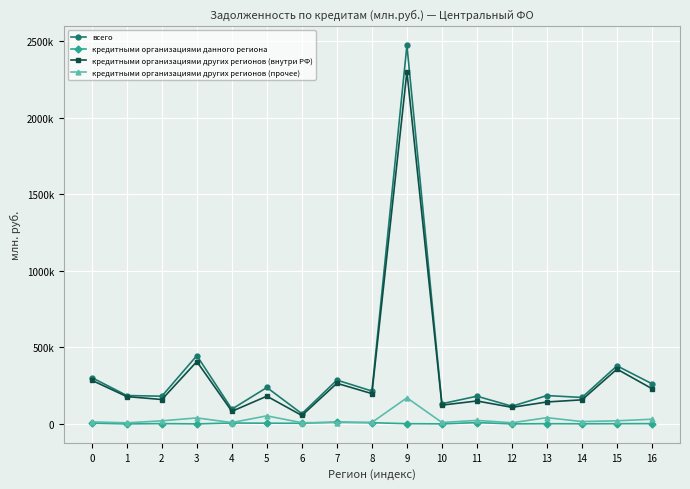

List the series in order of their peak value, highest first.

всего, кредитными организациями других регионов (внутри РФ), кредитными организациями других регионов (прочее), кредитными организациями данного региона